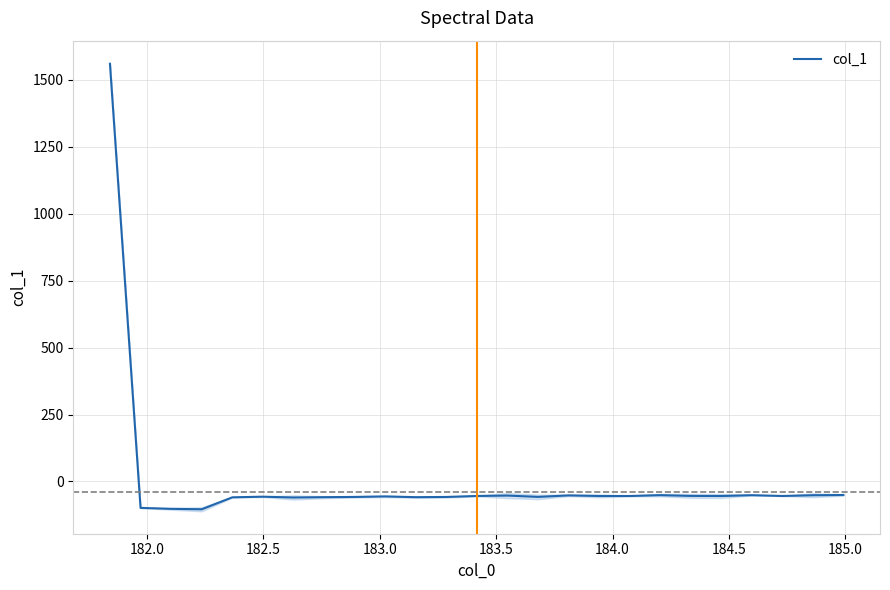

What is the lowest value of the col_1 series?

-103.8